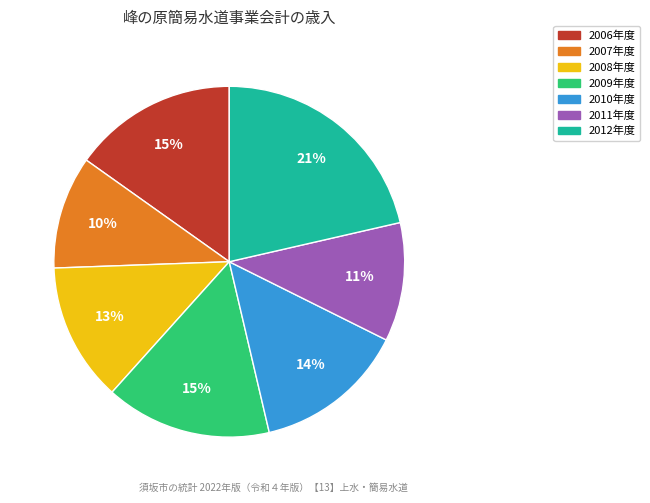

How many segments does this pie chart have?

7